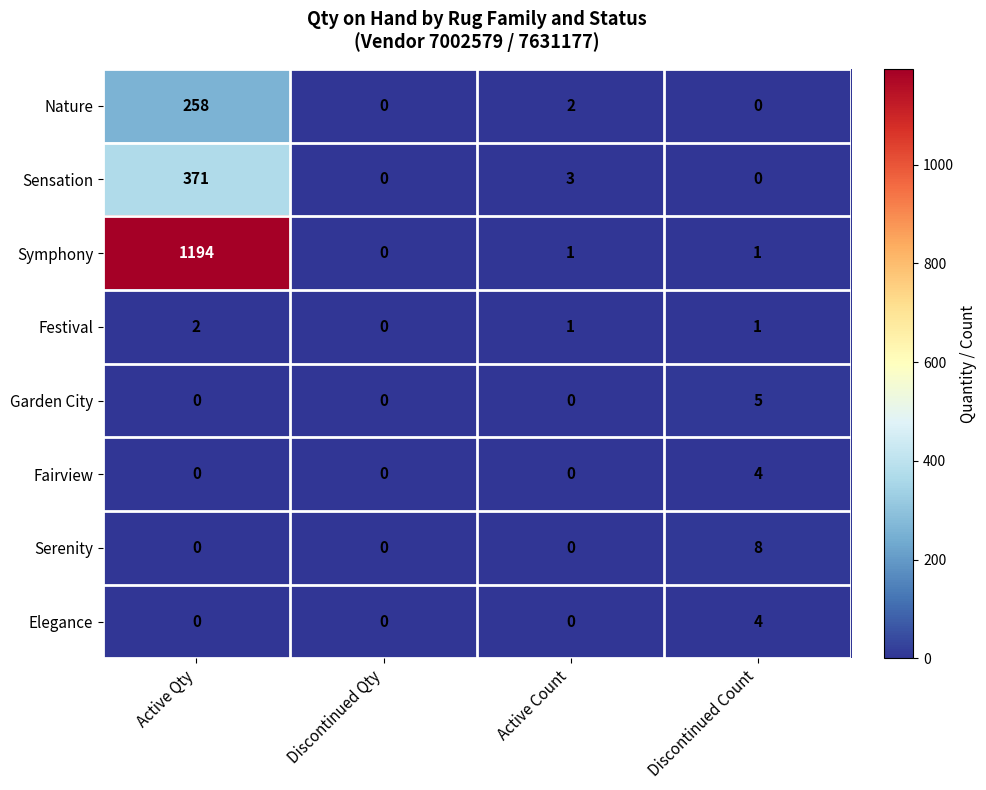

How many data points in Serenity are above 0?

1